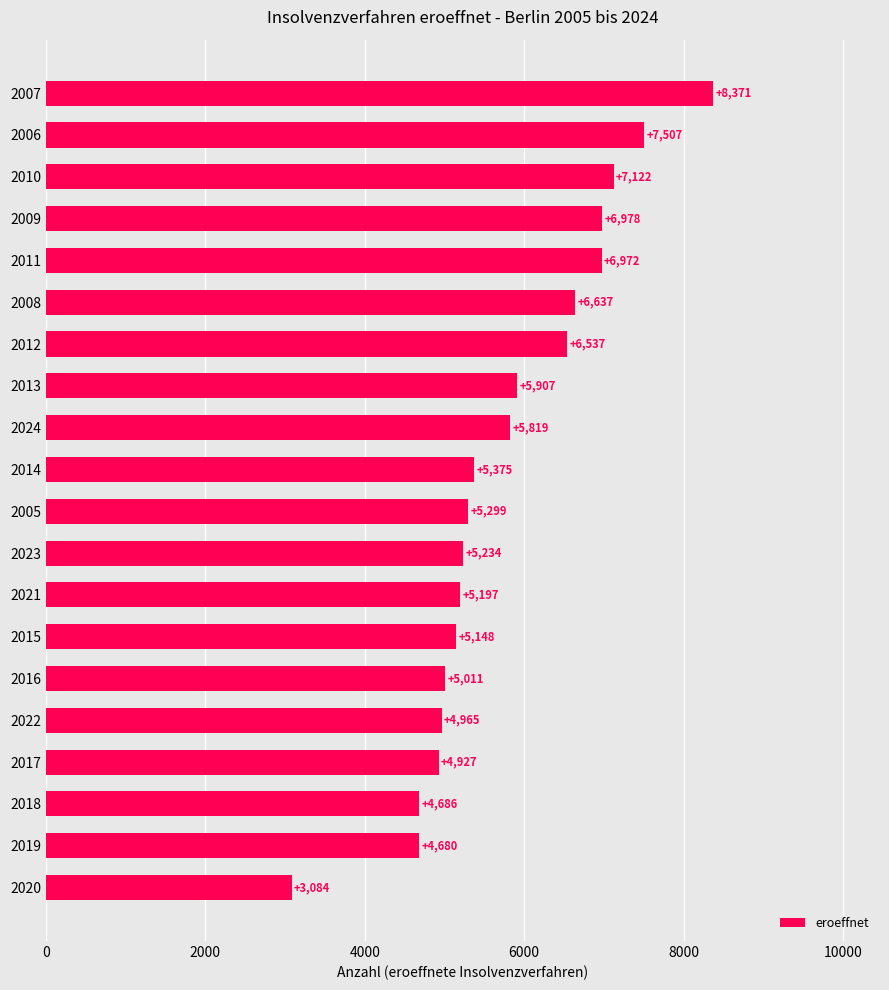

How many bars are there in total?

20